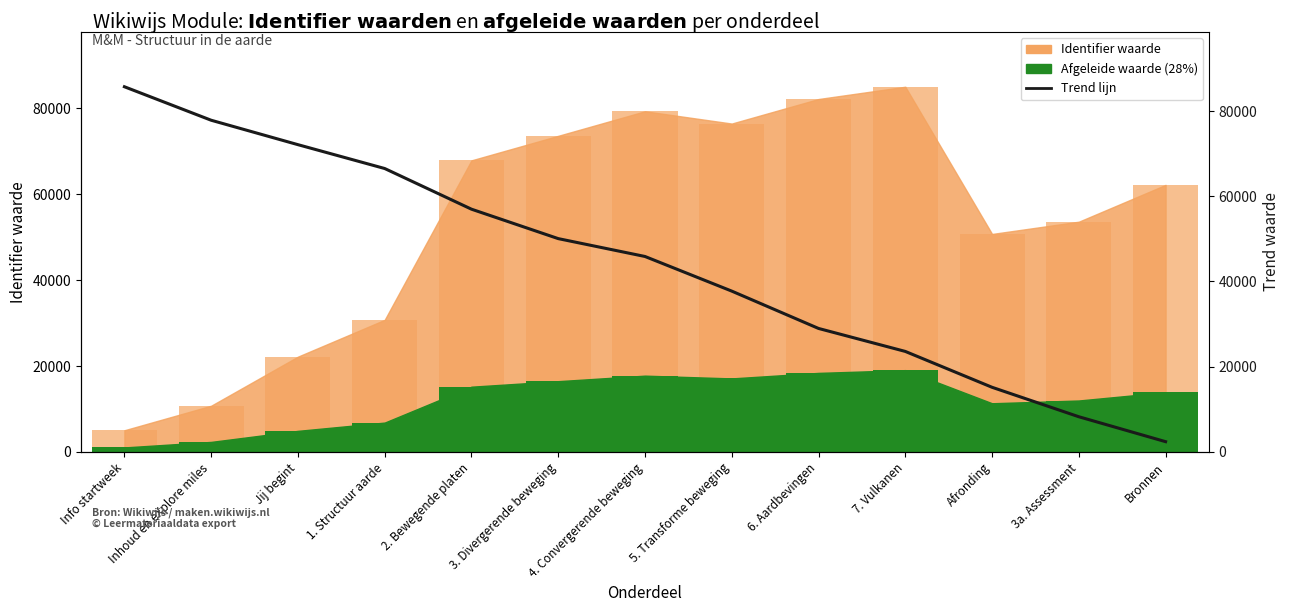

Reading left to right, list all the values displayed in this chart.

85745.1	77875.9	72138.2	66534.5	56982.1	50065.5	45868.8	37734.5	28962.5	23563.8	15138.2	8218.1	2362.9